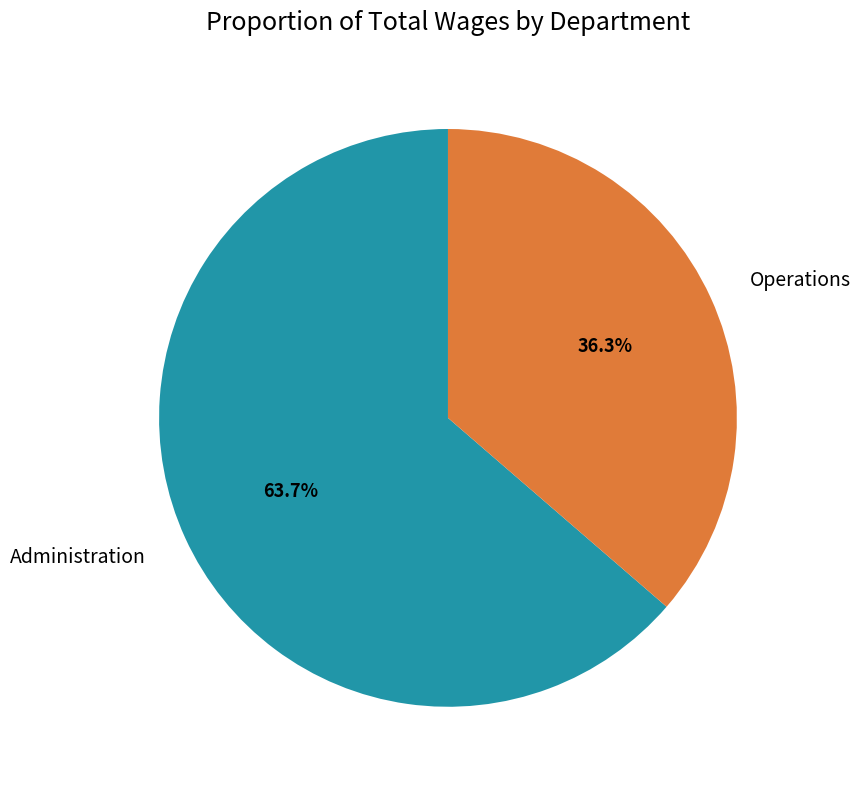

Which has a higher value, Operations or Administration?

Administration